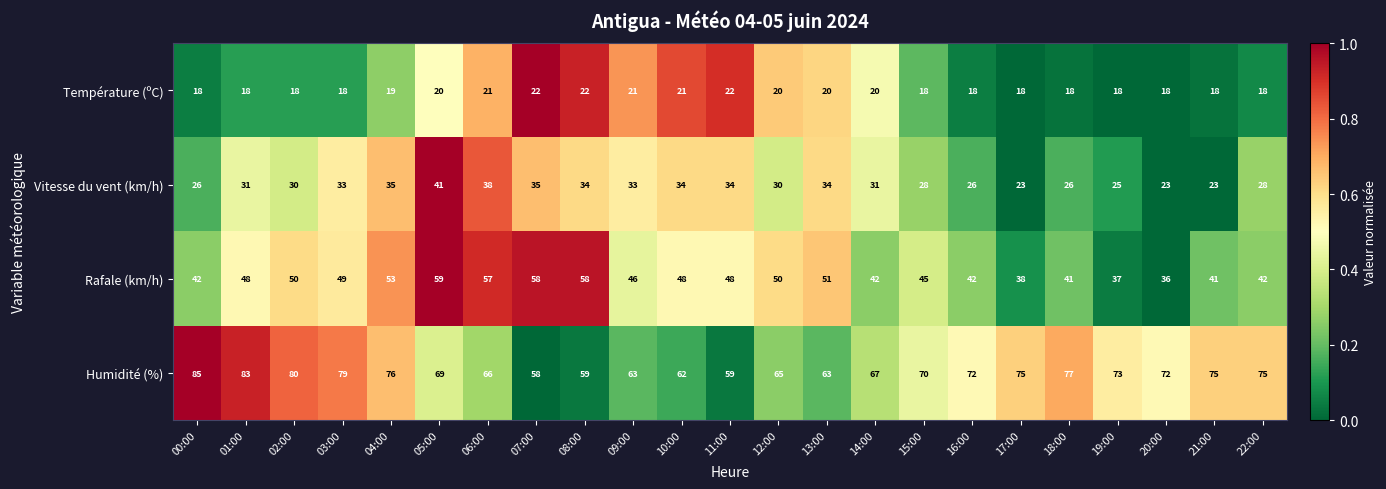

At which label does Humidité (%) first exceed 72?

00:00